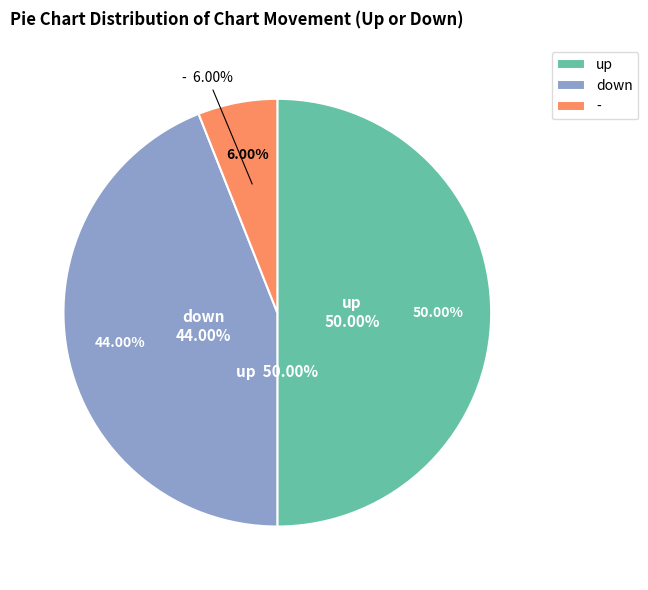

Between up and down, which is larger?

up